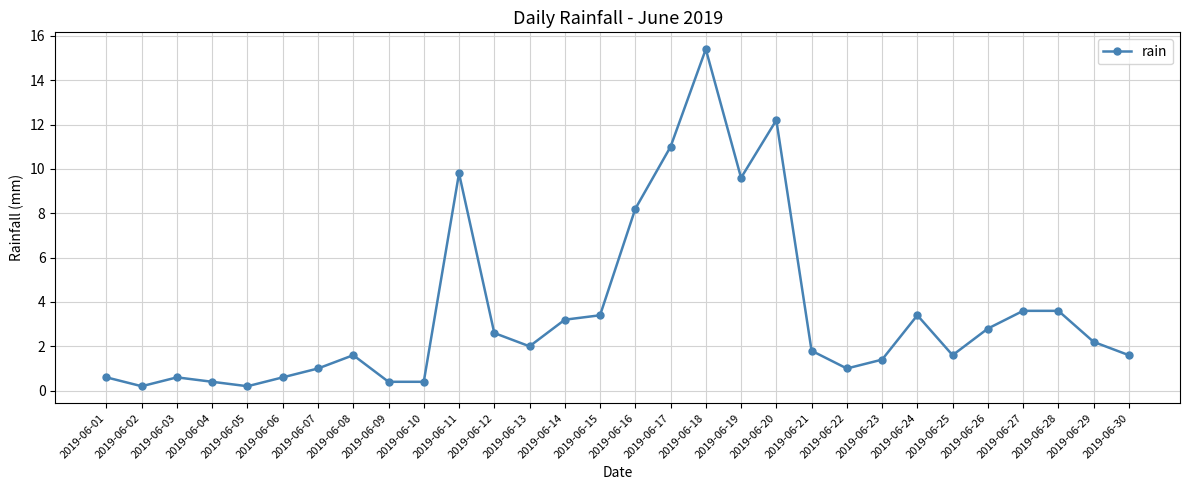

What is the change in value from 2019-06-21 to 2019-06-22?

-0.8